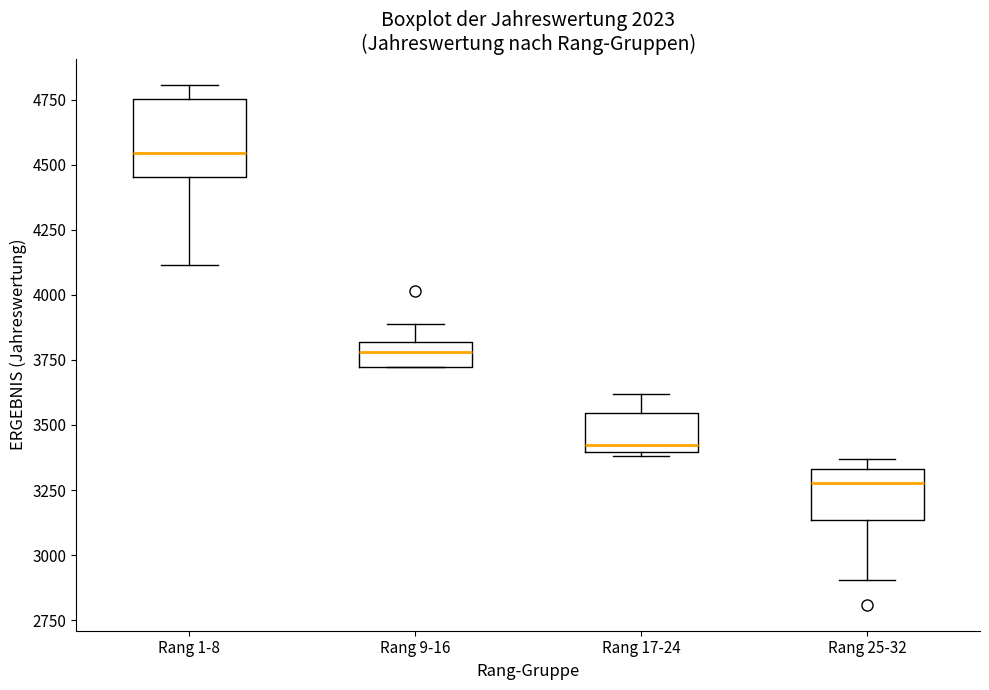

Which box is the tallest, from its lower edge to its upper edge?

Rang 1-8